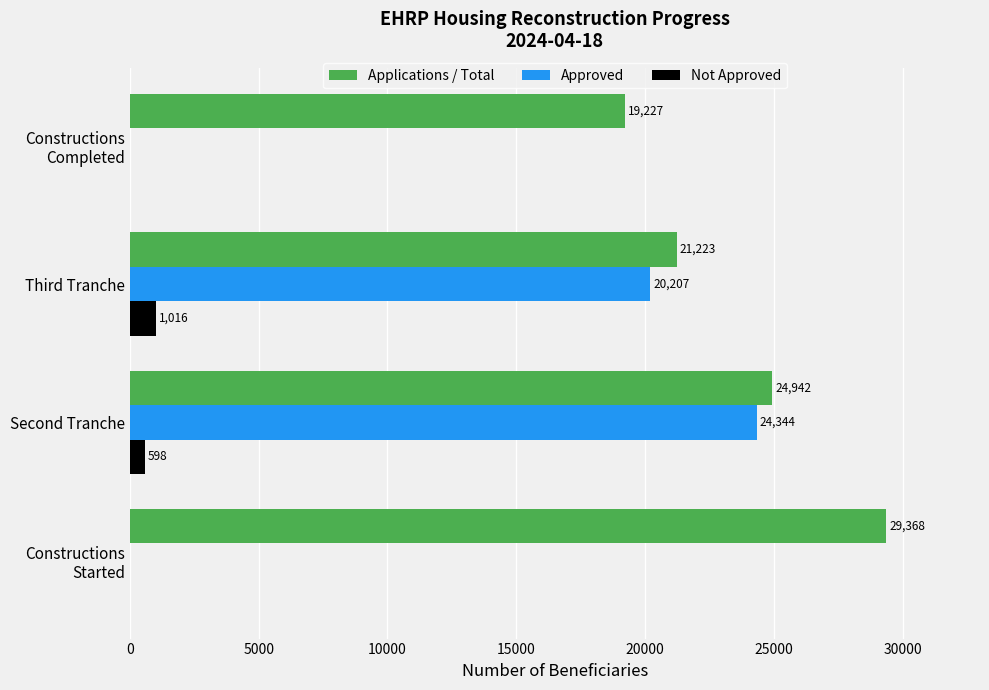

Where is Approved nearest to the value 12172?

Third Tranche